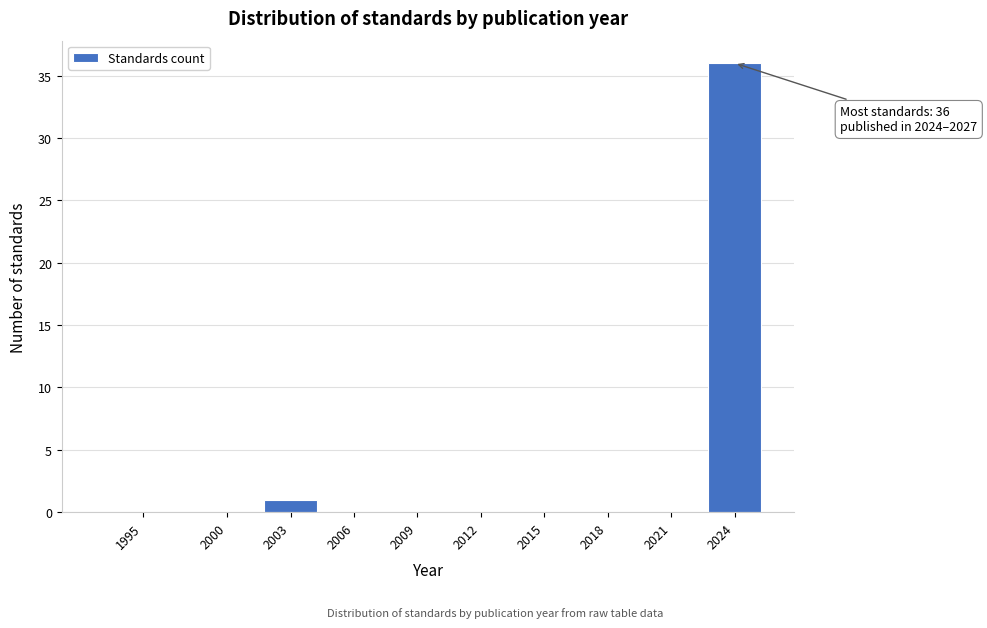

Reading left to right, what are all the values shown in this chart?

1995=0	2000=0	2003=1	2006=0	2009=0	2012=0	2015=0	2018=0	2021=0	2024=36